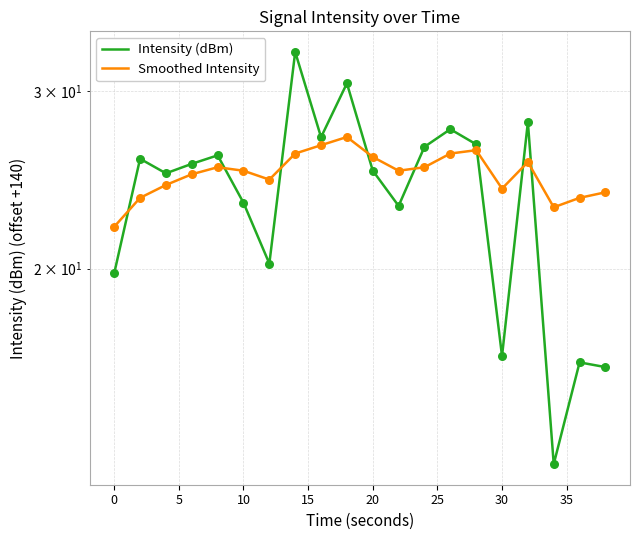

At how many categories does at least one series exceed 27?

4